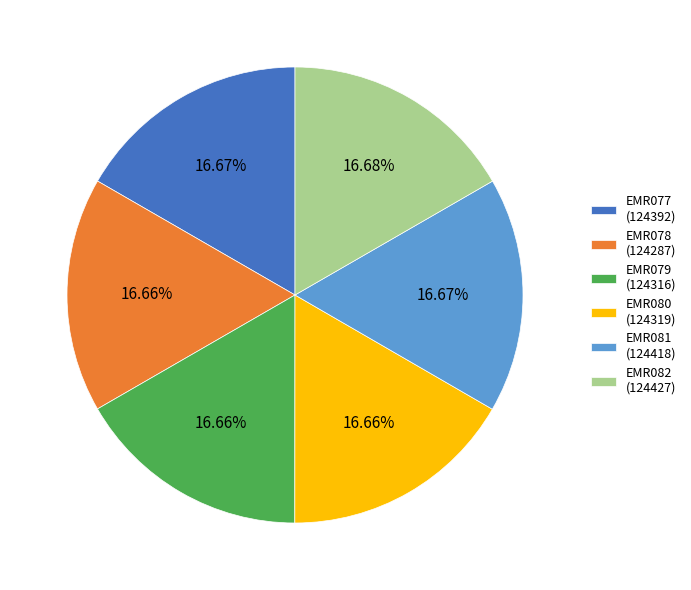

Is there a majority slice in this chart?

No